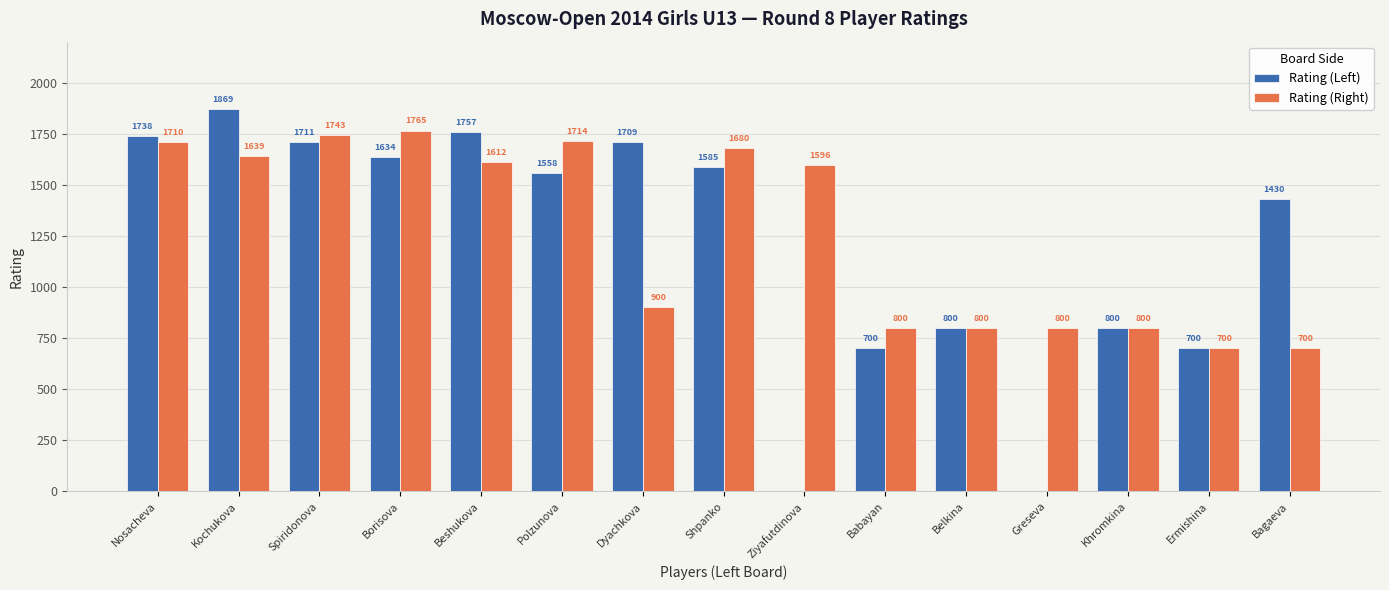

How many groups of bars are there?

15